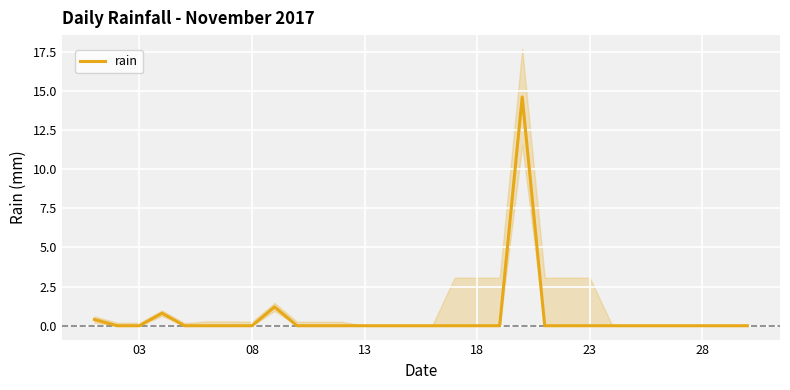

What is the sum of all values?

17.0